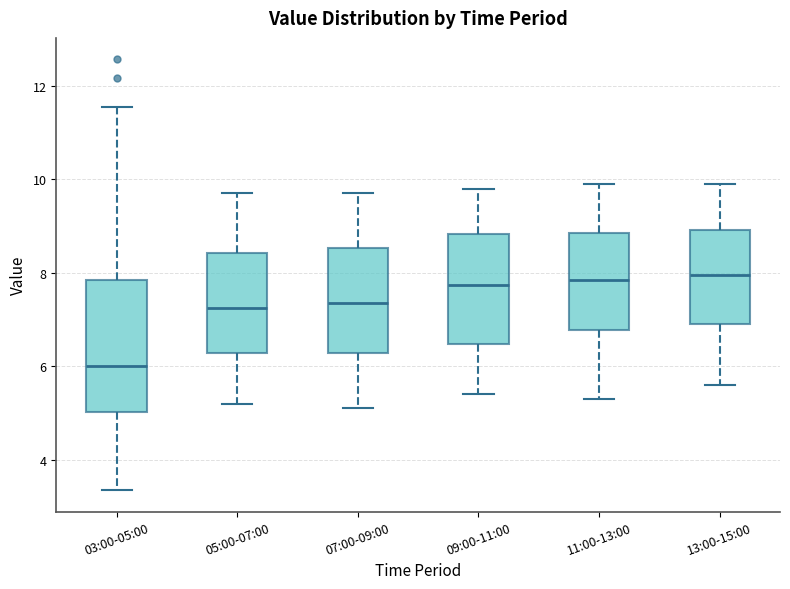

Comparing the boxes themselves (not the whiskers), which one is the tallest?

03:00-05:00